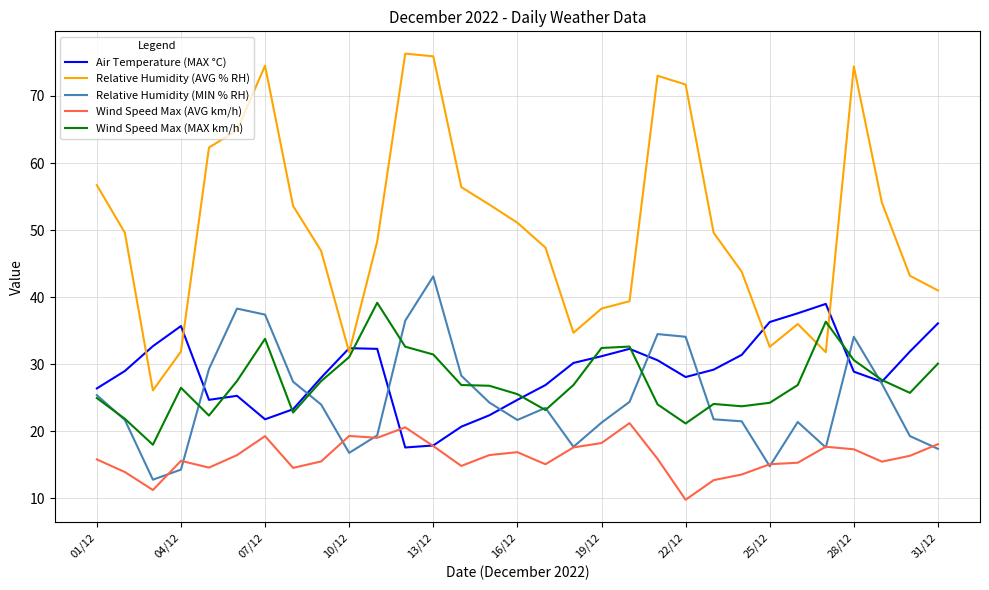

True or false: Relative Humidity (MIN % RH) and Relative Humidity (AVG % RH) cross at least once.

False